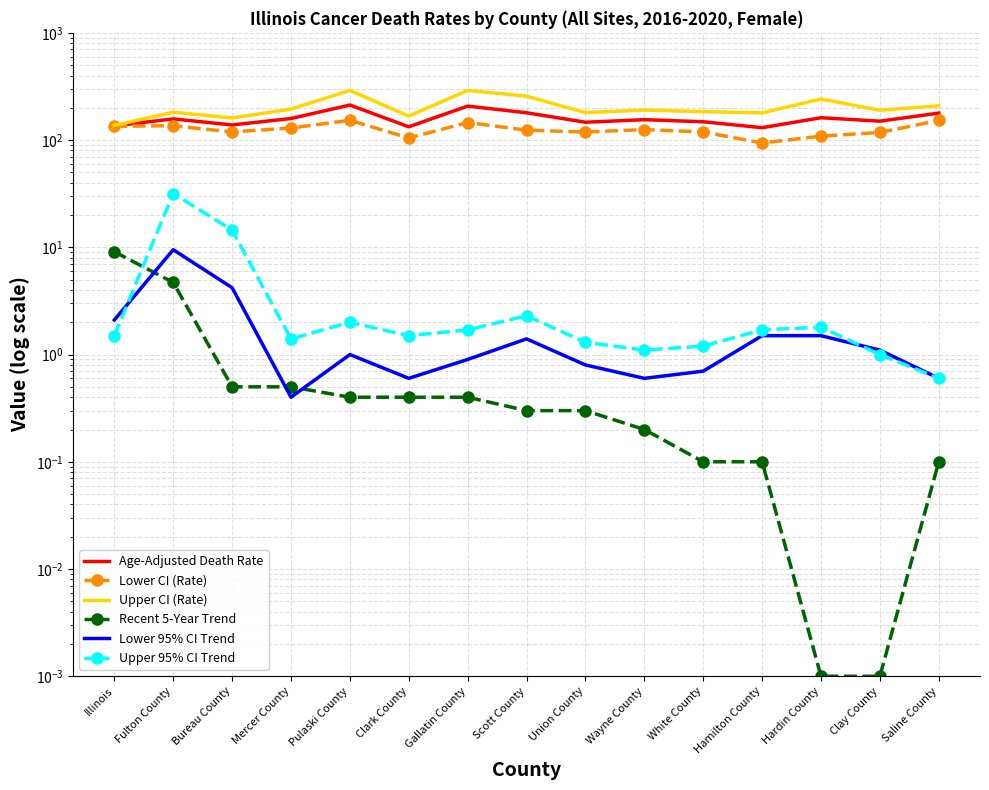

The Lower 95% CI Trend series shows 1.5 at Hamilton County. True or false?

True